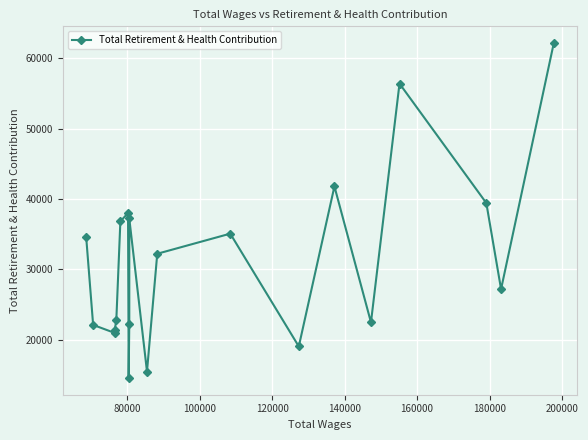

What is the minimum value shown in the chart?

14574